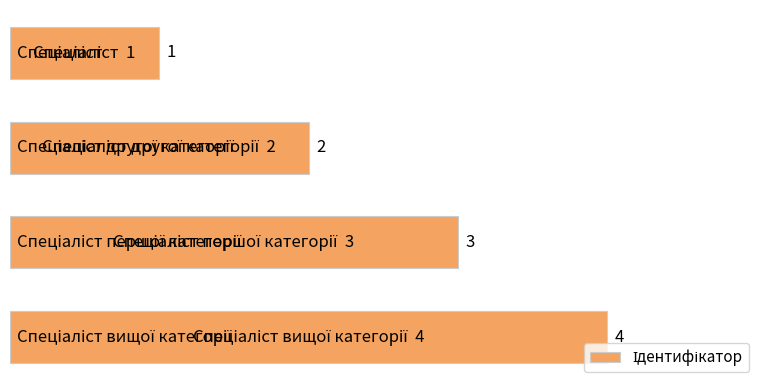

Count the values in the range 2 to 4.

3